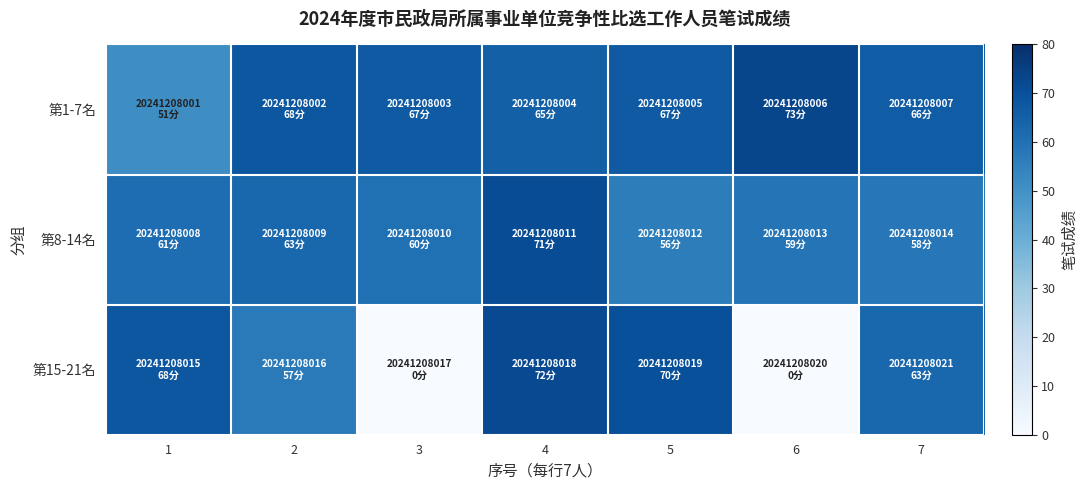

At 6, list the series in order from largest to smallest.

第1-7名, 第8-14名, 第15-21名